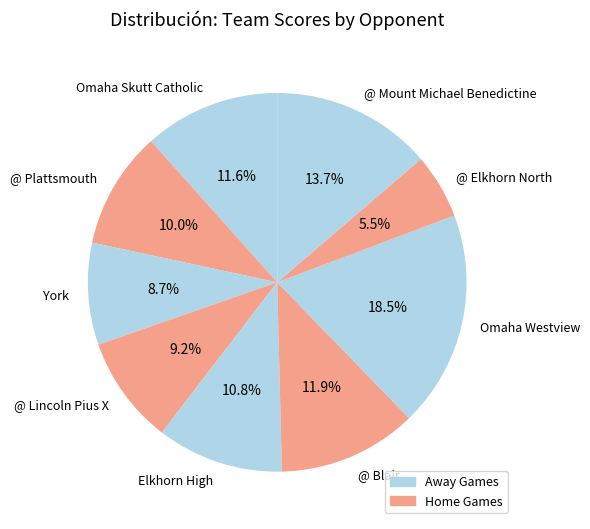

What percentage do @ Lincoln Pius X and @ Blair together represent?

21.1%